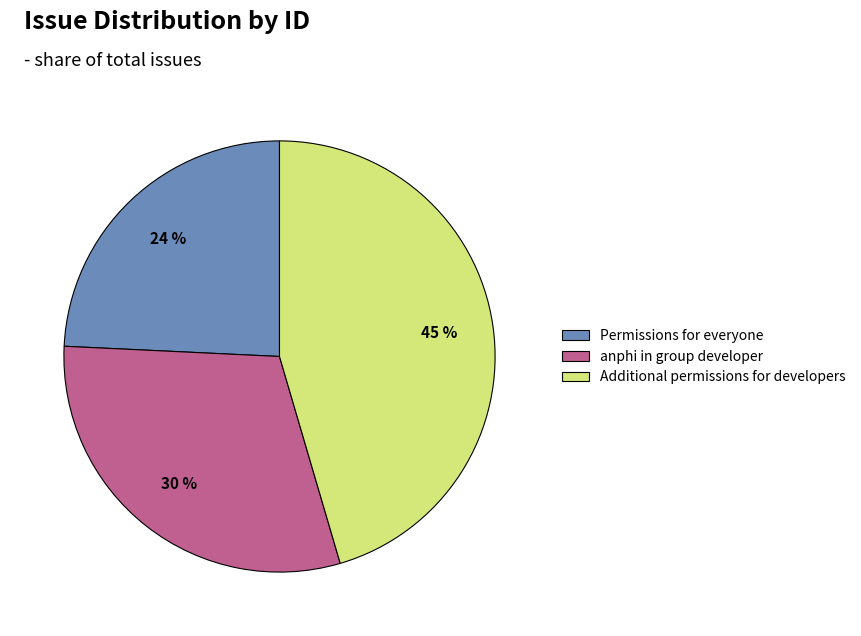

The anphi in group developer slice represents 42% of the pie. True or false?

False